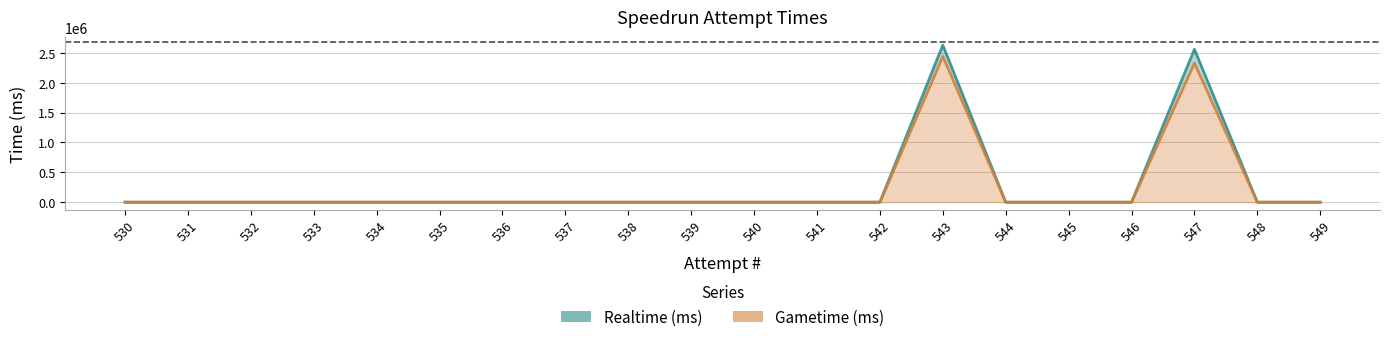

True or false: Realtime (ms) and Gametime (ms) cross at least once.

False